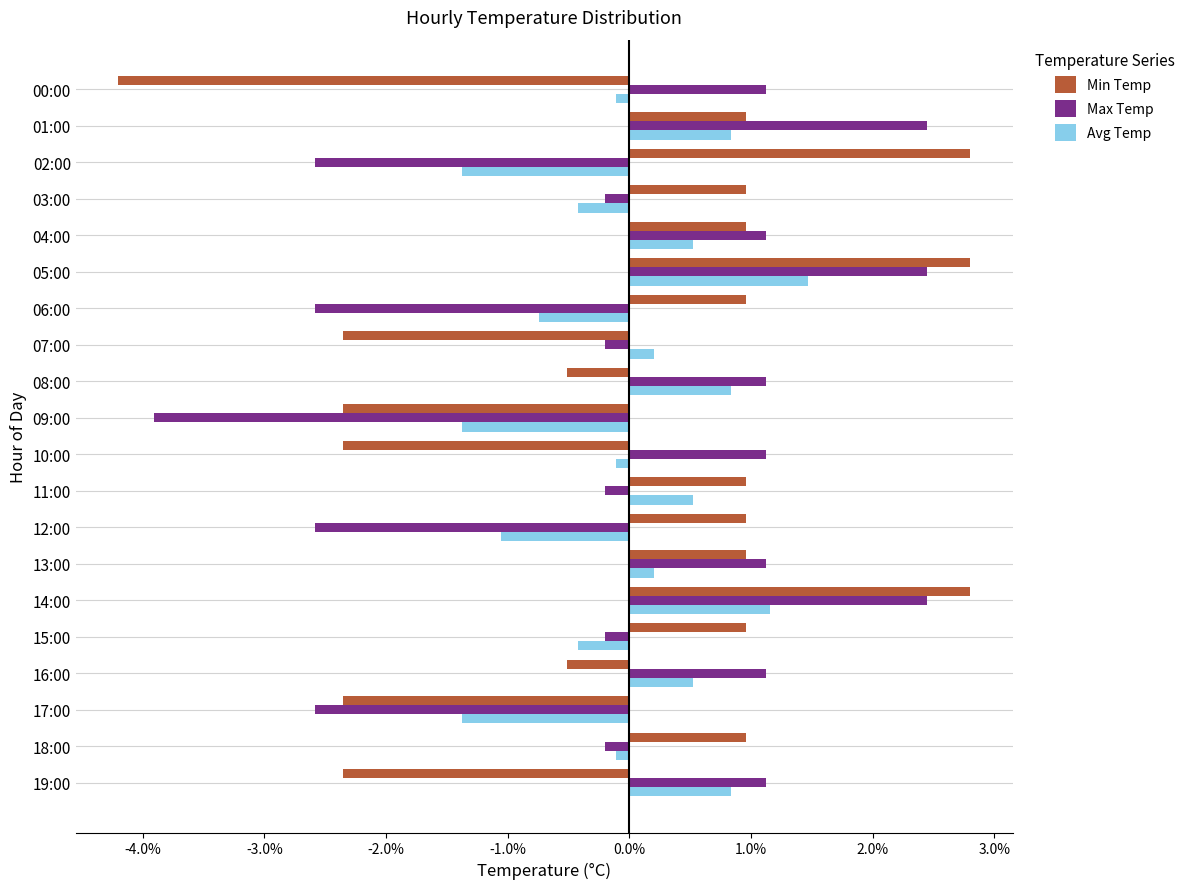

At how many categories does at least one series exceed 0?

18